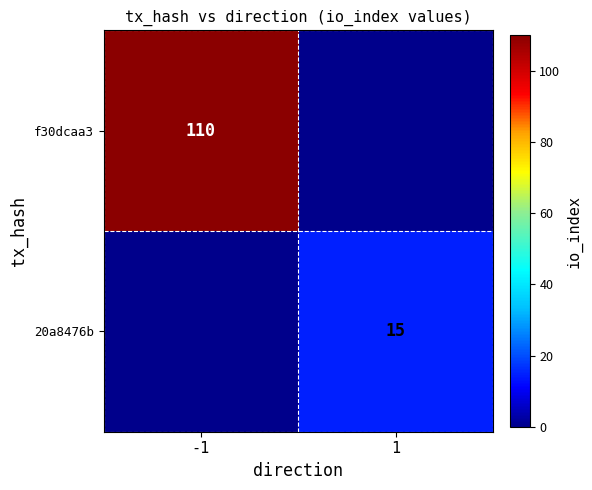

Is the value of f30dcaa3 at -1 greater than the value of 20a8476b at 1?

Yes